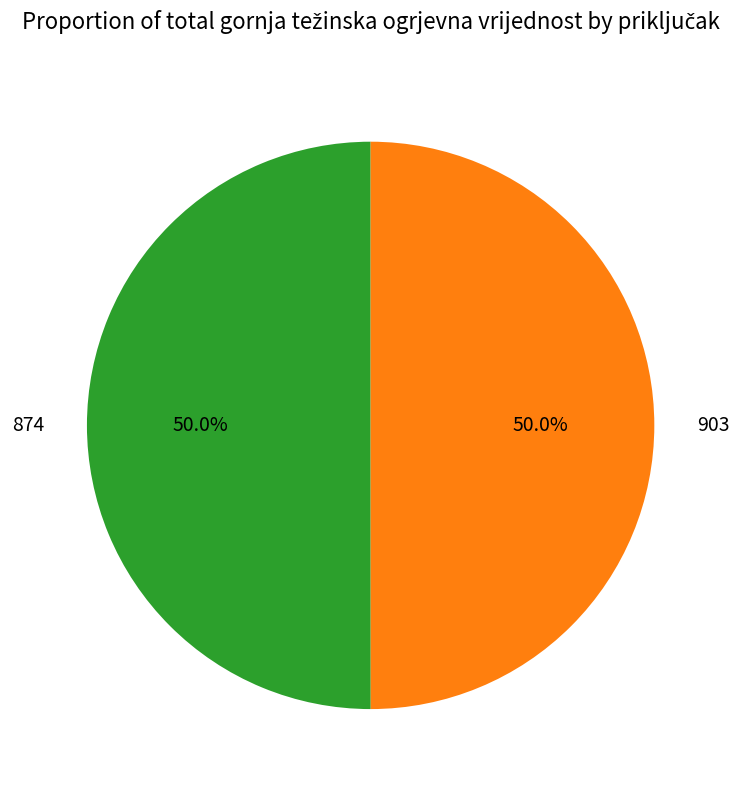

What percentage do 903 and 874 together represent?

100.0%